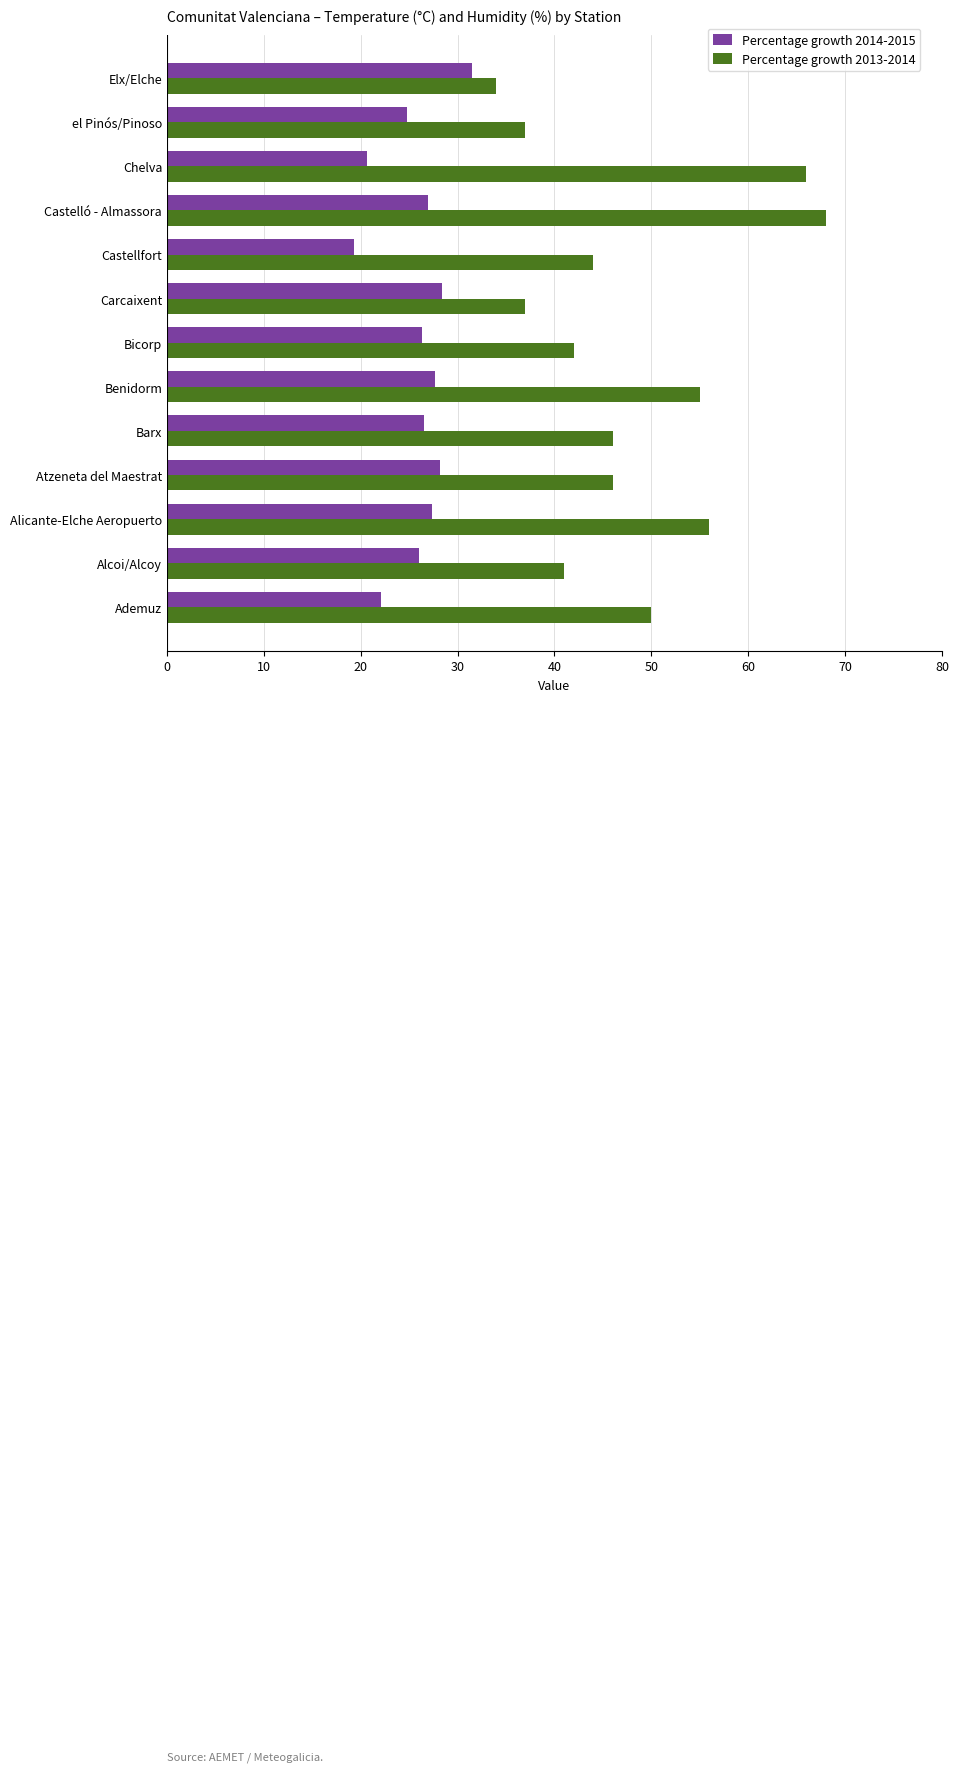

Read the Percentage growth 2014-2015 value at Benidorm.

27.7